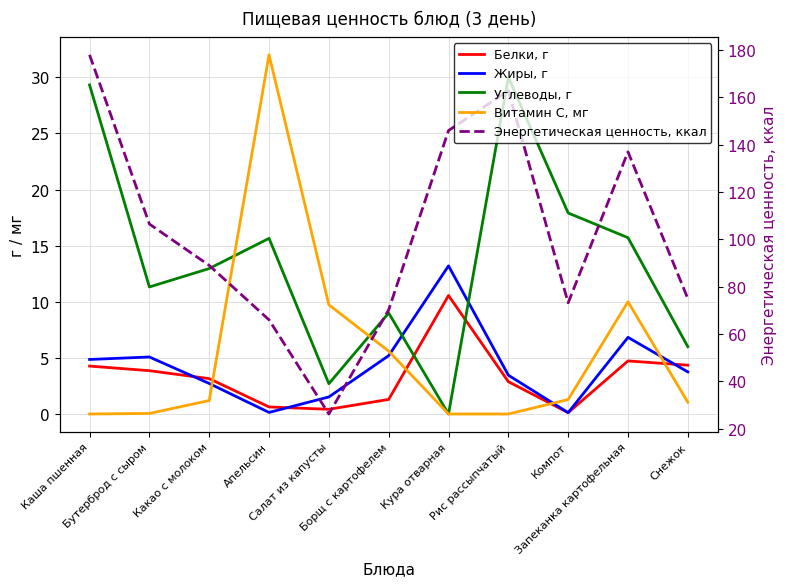

Read the Белки, г value at Бутерброд с сыром.

3.9